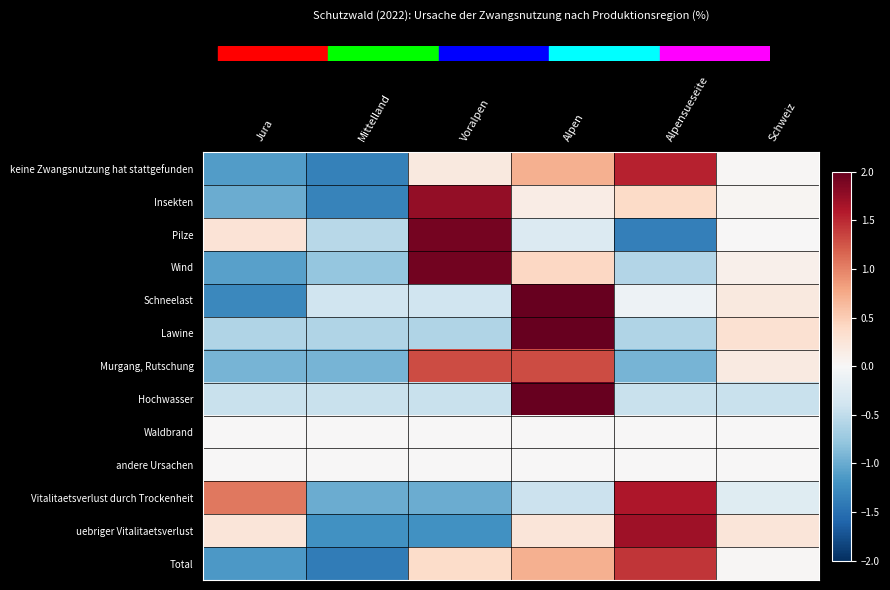

Rank the series by their maximum value, from highest to lowest.

Hochwasser, Lawine, Schneelast, Wind, Pilze, Insekten, uebriger Vitalitaetsverlust, Vitalitaetsverlust durch Trockenheit, keine Zwangsnutzung hat stattgefunden, Total, Murgang, Rutschung, Waldbrand, andere Ursachen